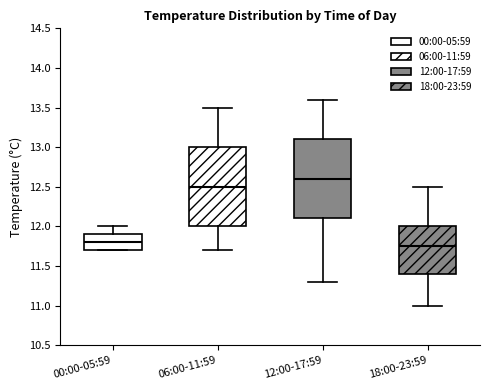

Reading left to right, read every box against the y-axis: the position of its median line, the range the box covers, and the ends of its whiskers. The values are not printed on the chart, so give them approximately, as read against the axis.

00:00-05:59: median 11.80, box 11.70 to 11.90, whiskers 11.70 to 12.00
06:00-11:59: median 12.50, box 12.00 to 13.00, whiskers 11.70 to 13.50
12:00-17:59: median 12.60, box 12.10 to 13.10, whiskers 11.30 to 13.60
18:00-23:59: median 11.75, box 11.40 to 12.00, whiskers 11.00 to 12.50